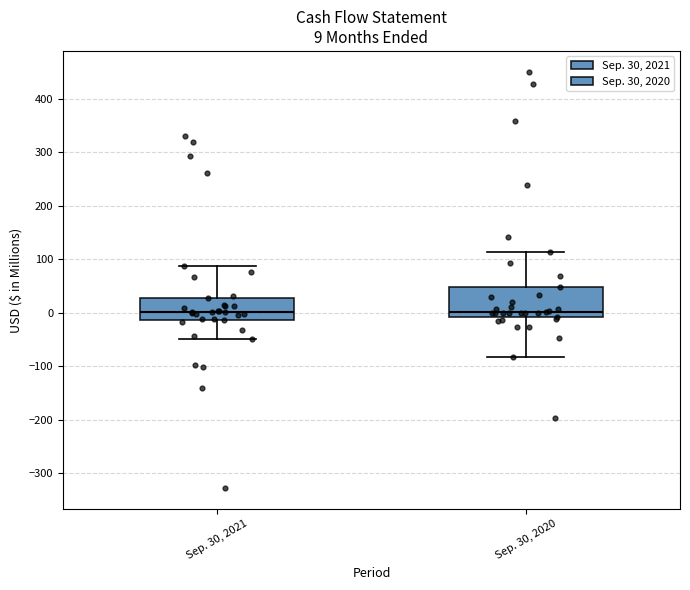

Which box is the tallest, from its lower edge to its upper edge?

Sep. 30, 2020